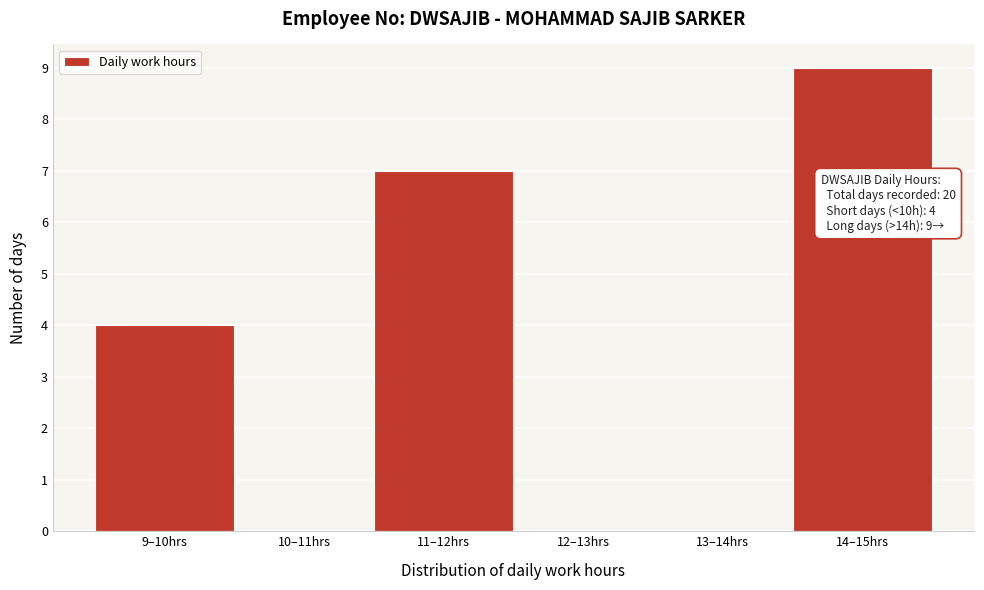

Reading left to right, what are all the values shown in this chart?

9–10hrs=4	10–11hrs=0	11–12hrs=7	12–13hrs=0	13–14hrs=0	14–15hrs=9